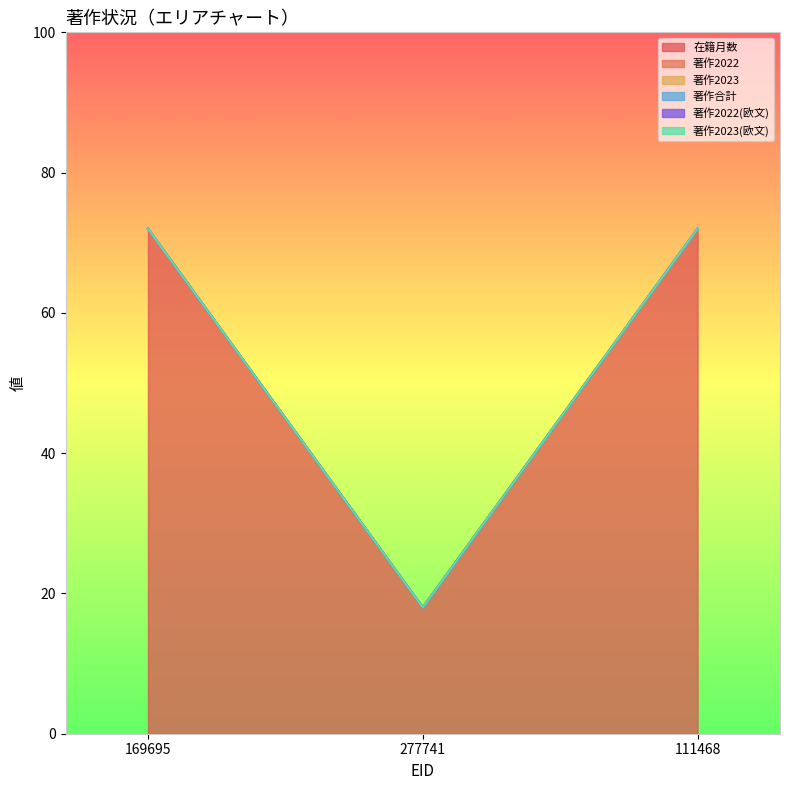

At which label is 著作2022(欧文) closest to 0?

169695